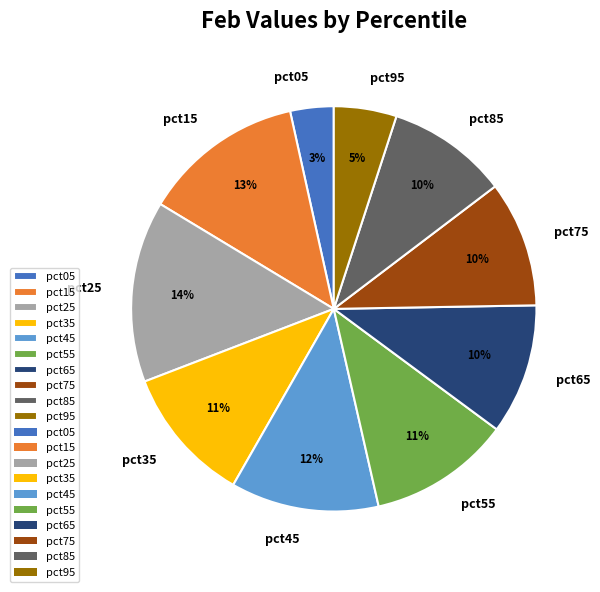

Is the sum of pct05 and pct85 greater than half?

No